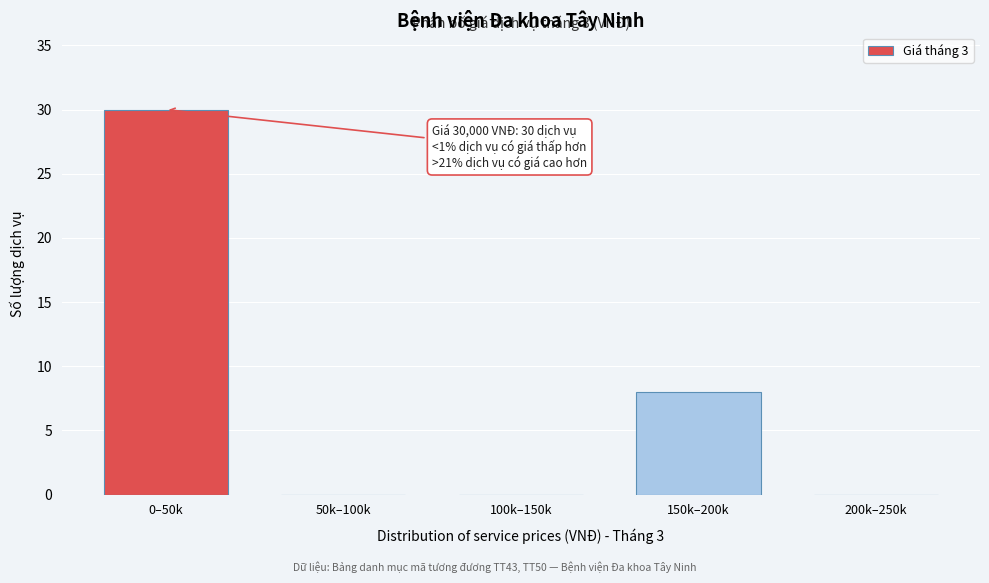

Reading left to right, extract all data points from this chart.

0–50k=30	50k–100k=0	100k–150k=0	150k–200k=8	200k–250k=0